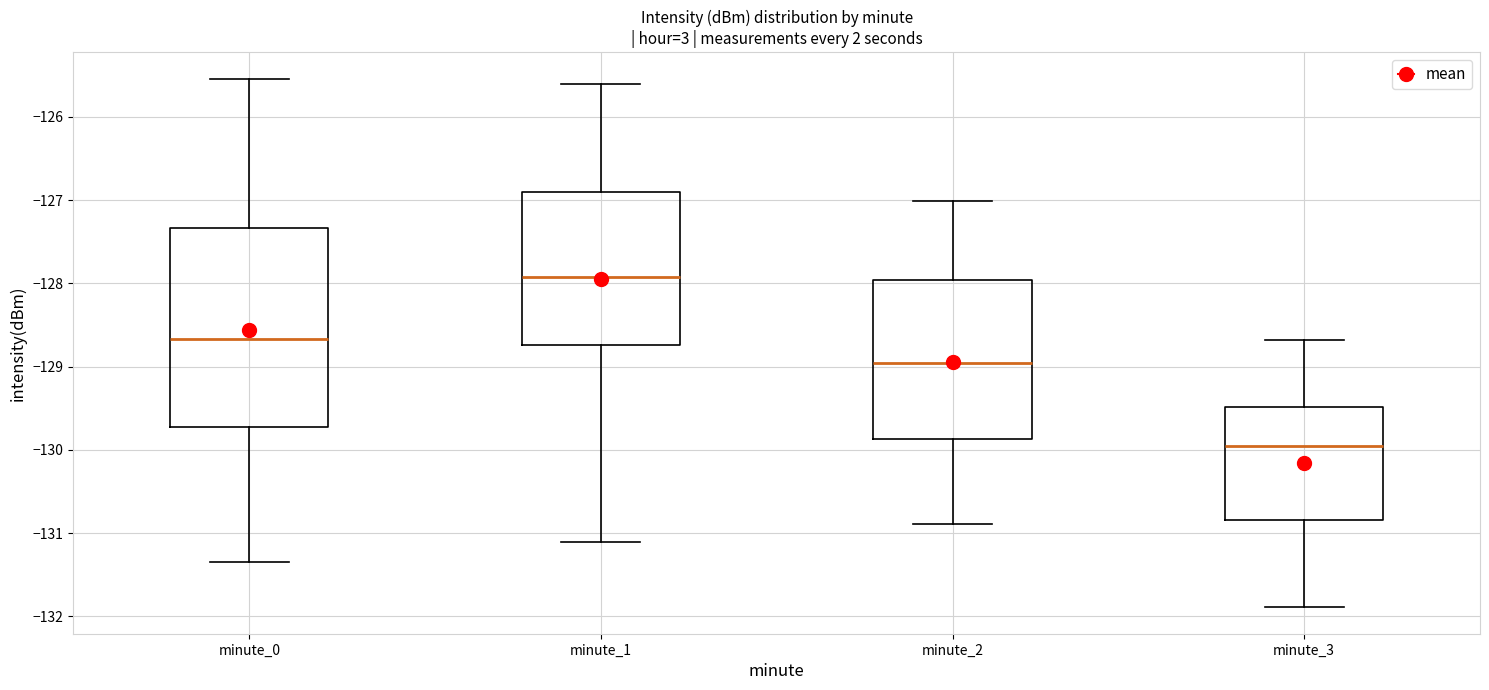

Comparing the boxes themselves (not the whiskers), which one is the tallest?

minute_0